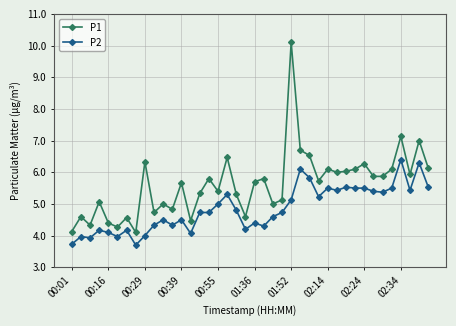

What is the value of the P2 point at the 7th from the left?

4.2